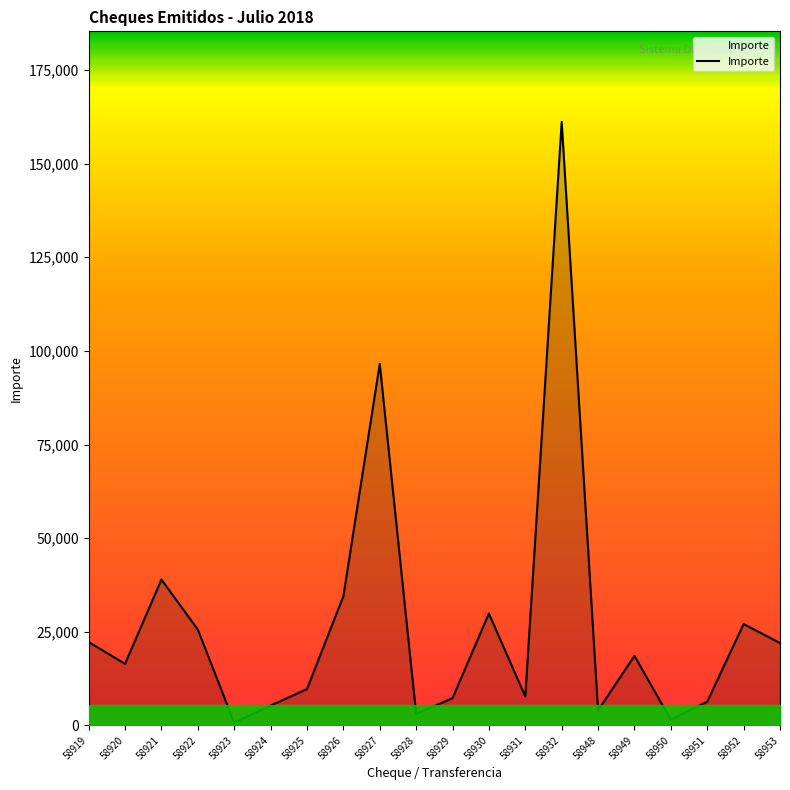

True or false: the data shows 17058.3 at 58930.

False